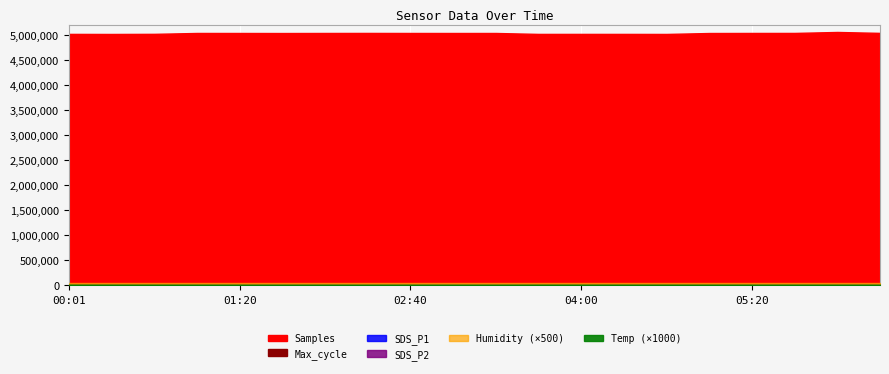

At which category does the chart reach its minimum across all series?

02:20